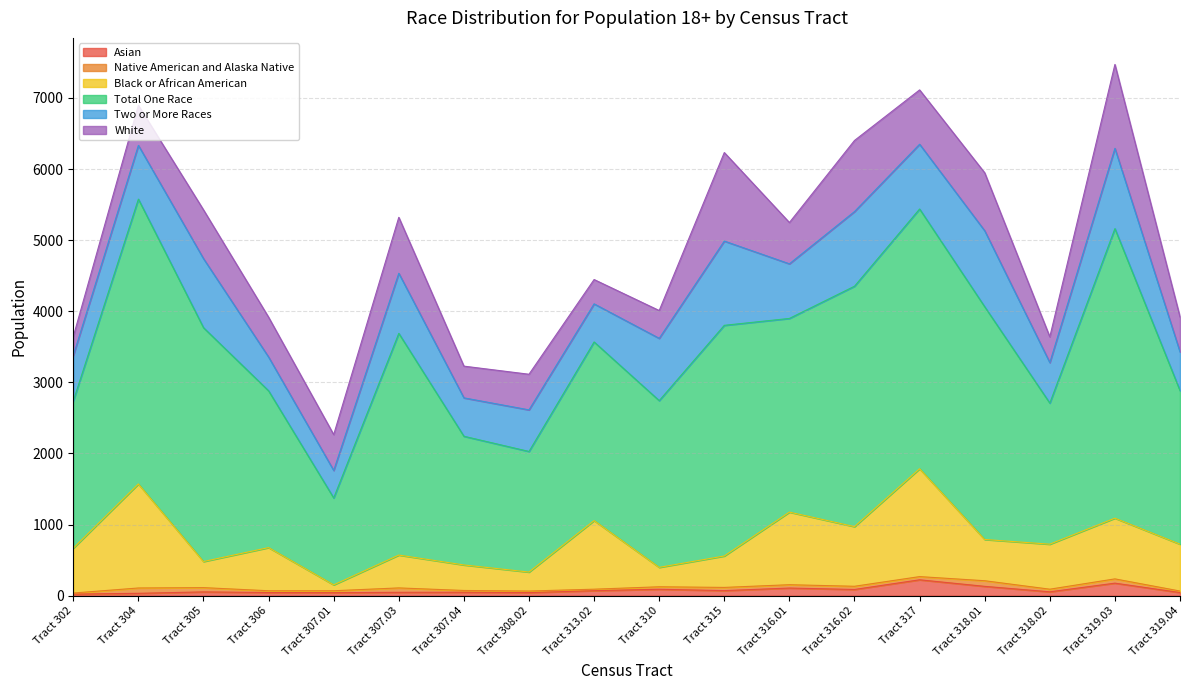

True or false: Asian has a value of 71 at Tract 315.

True